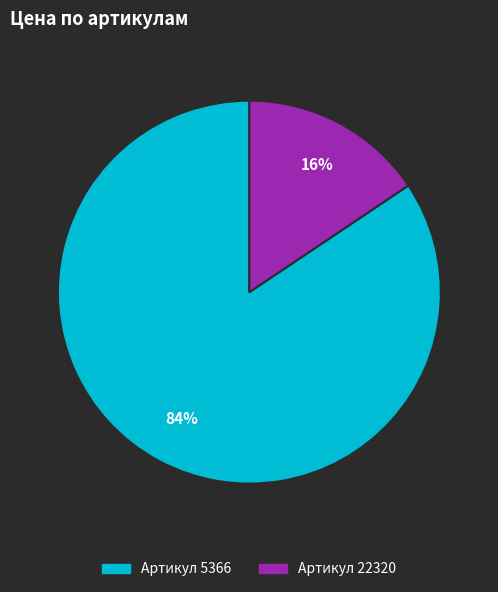

Does any single category account for the majority?

Yes